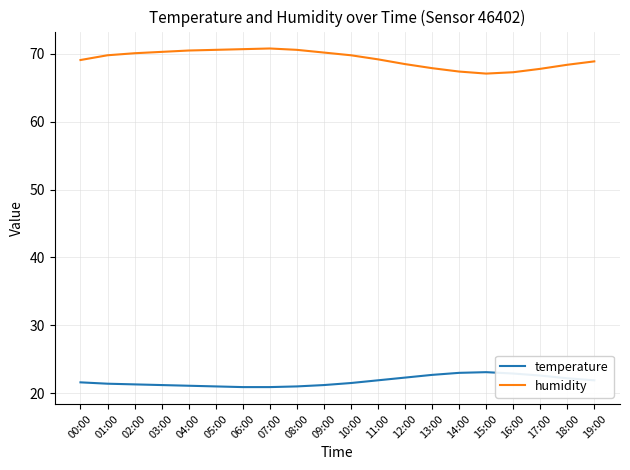

In humidity, how many points are lower than both neighbors (excluding endpoints)?

1